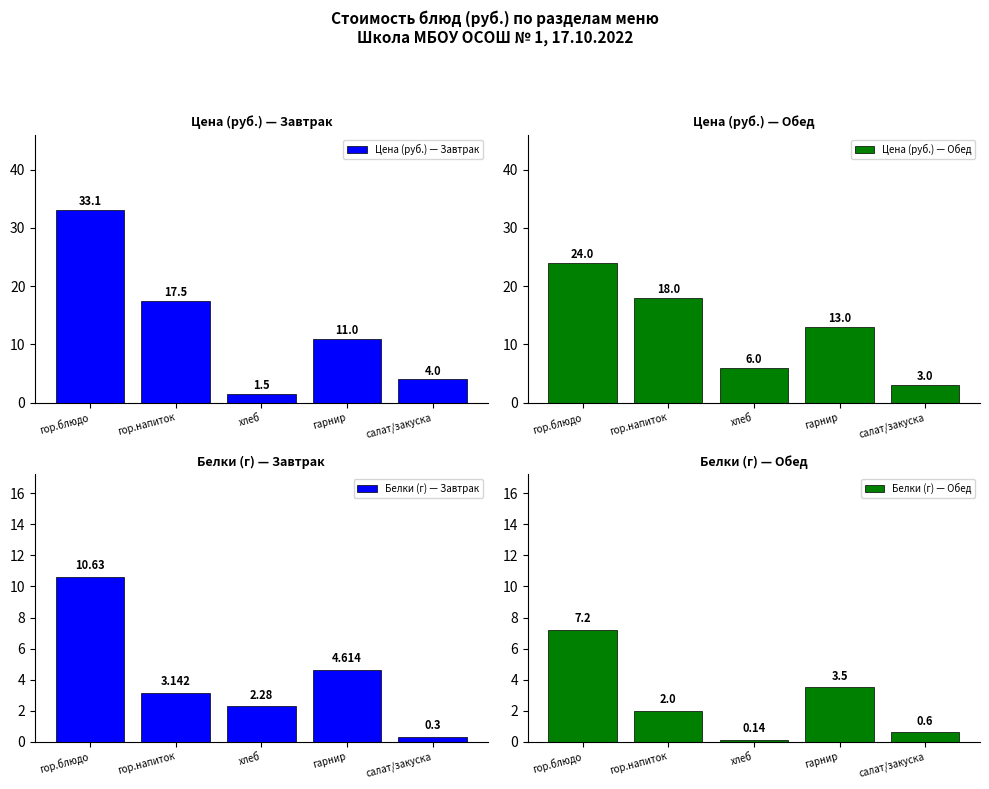

What is the label of the 1st bar from the left?

гор.блюдо